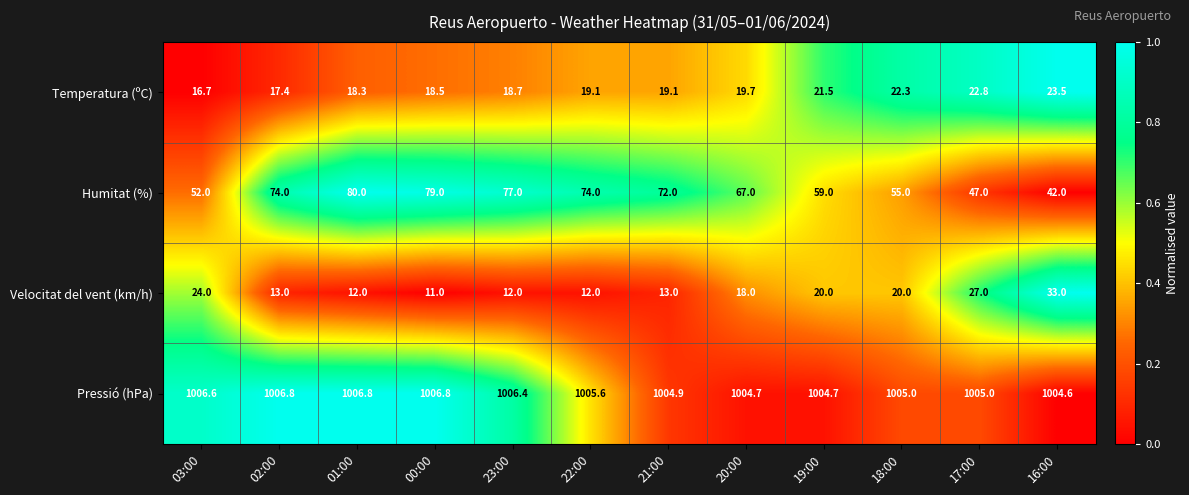

True or false: Humitat (%) has a value of 17.7 at 18:00.

False